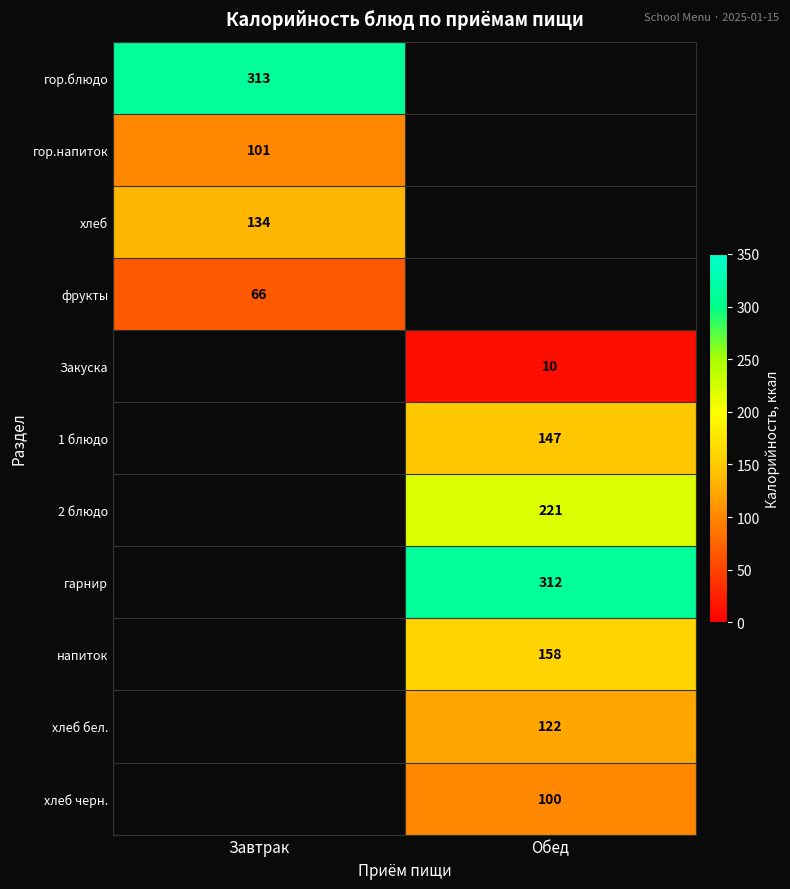

The value of 2 блюдо at Обед is 312. True or false?

False